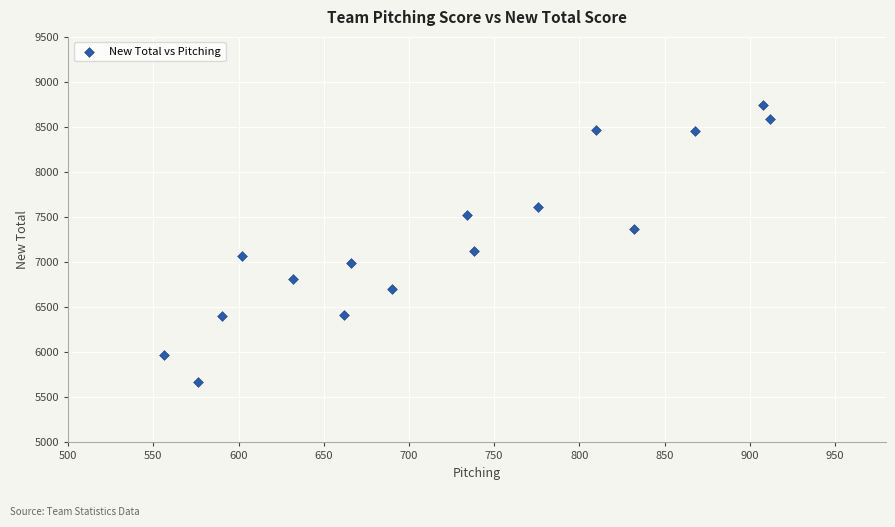

What Y value in the scatter plot is closest to 7205?

7124